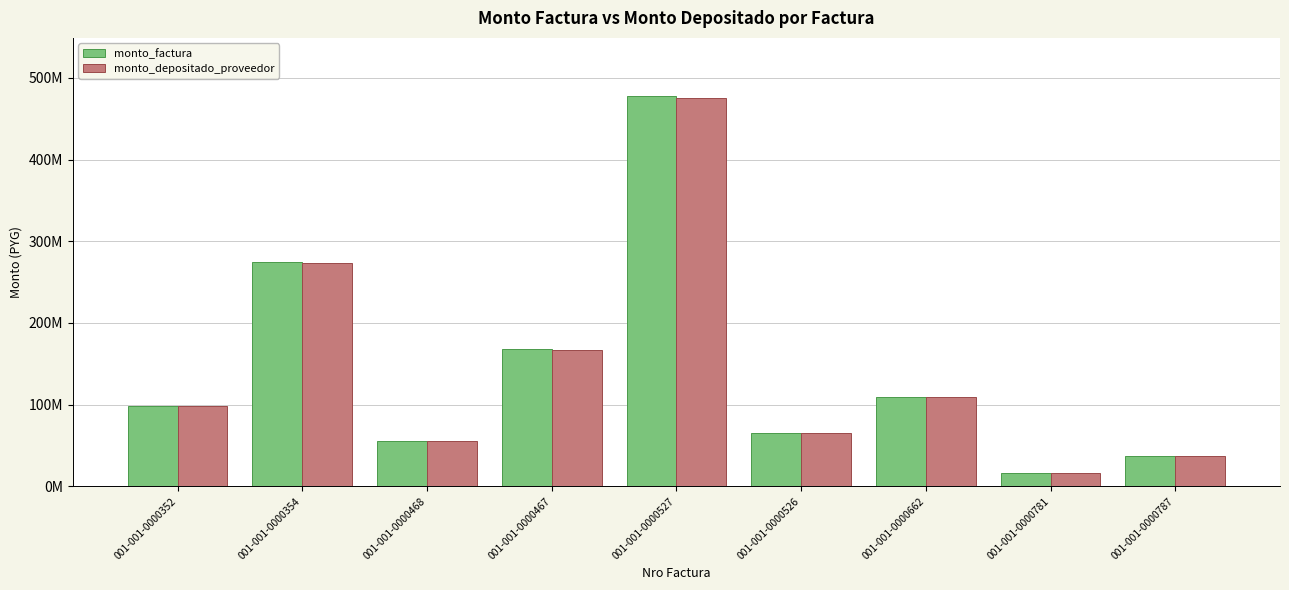

What are all the series names shown in the legend?

monto_factura, monto_depositado_proveedor